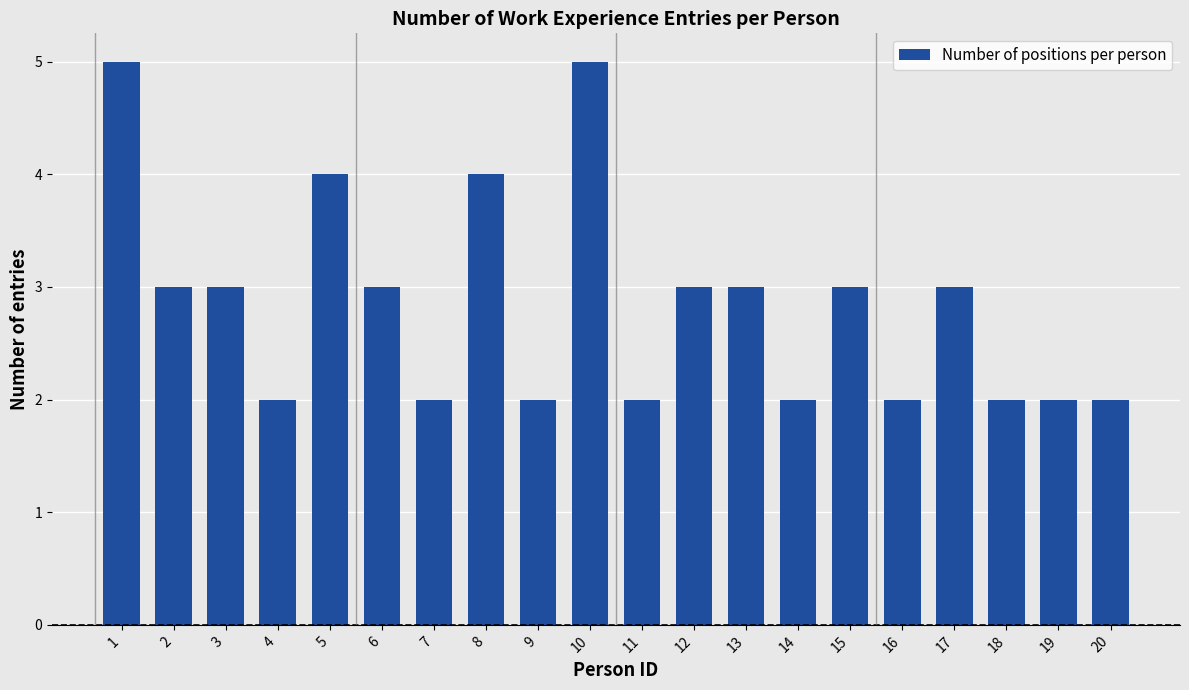

What is the maximum value shown in the chart?

5